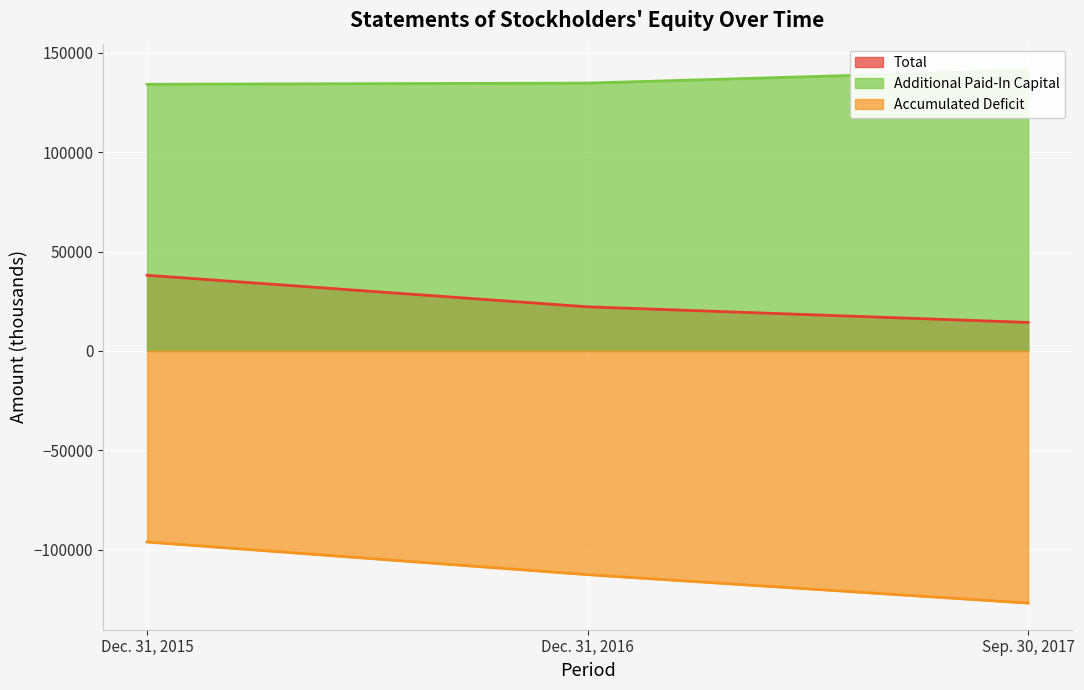

Is the value of Accumulated Deficit at Dec. 31, 2016 greater than the value of Additional Paid-In Capital at Dec. 31, 2015?

No